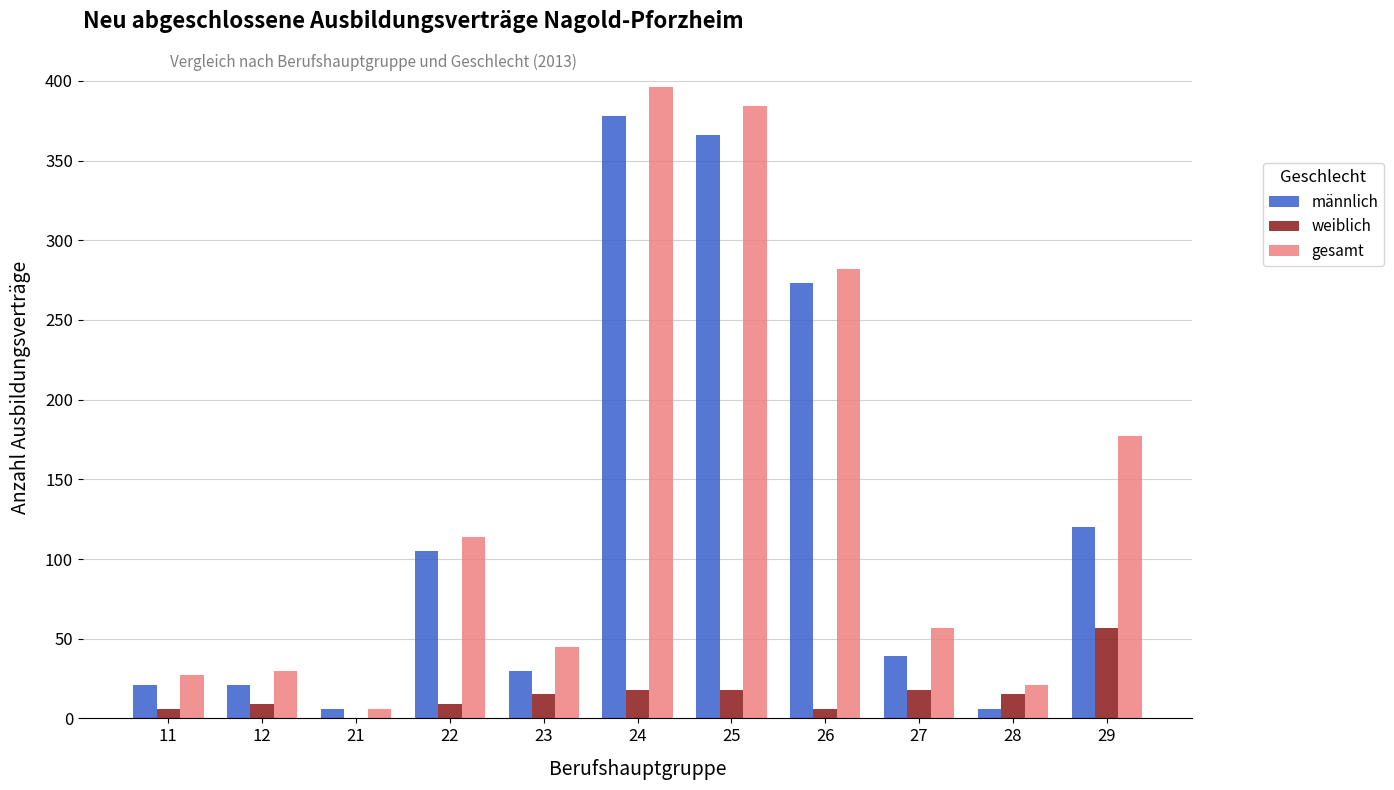

What is the difference between the gesamt values at 27 and 28?

36